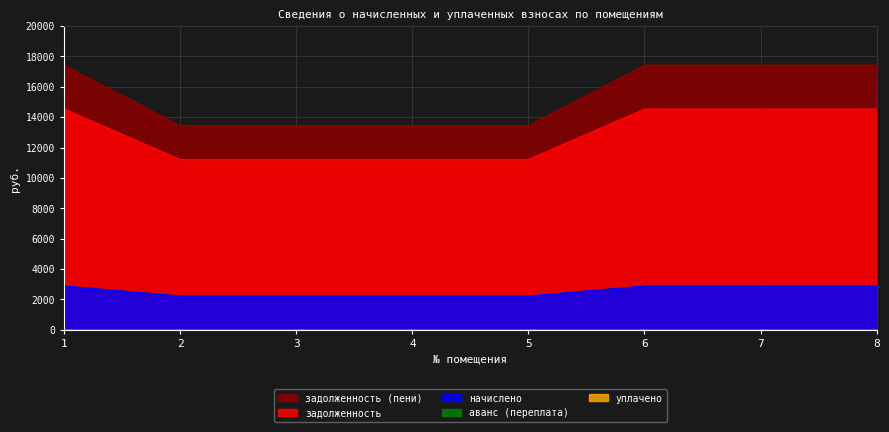

Rank the series at 2 from lowest to highest value.

начислено, задолженность (пени), задолженность